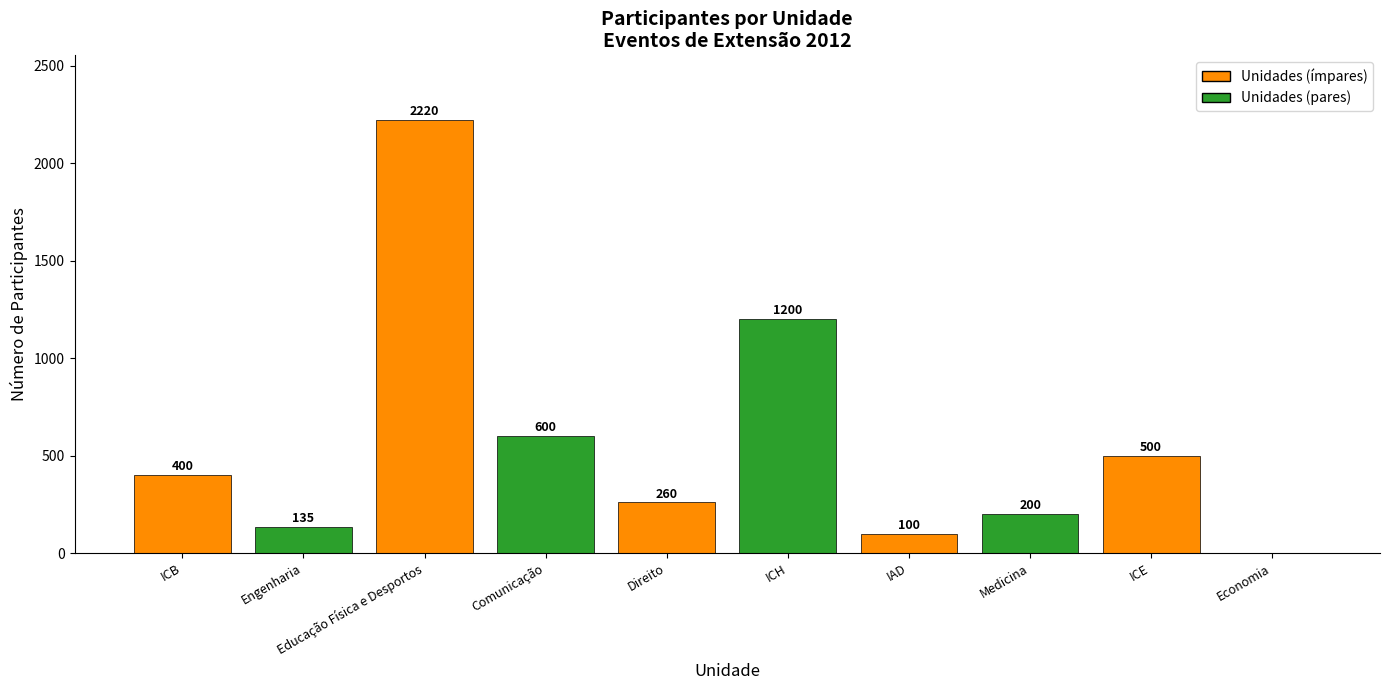

Where is the data nearest to the value 1110?

ICH